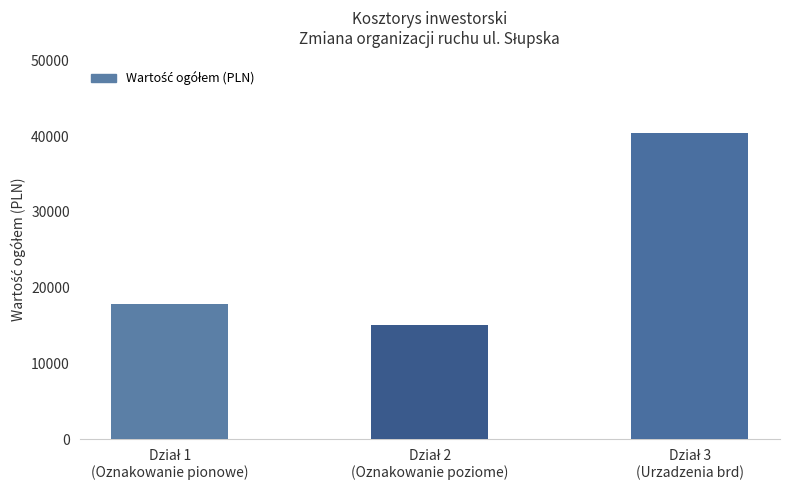

How many values are below 17900?

1